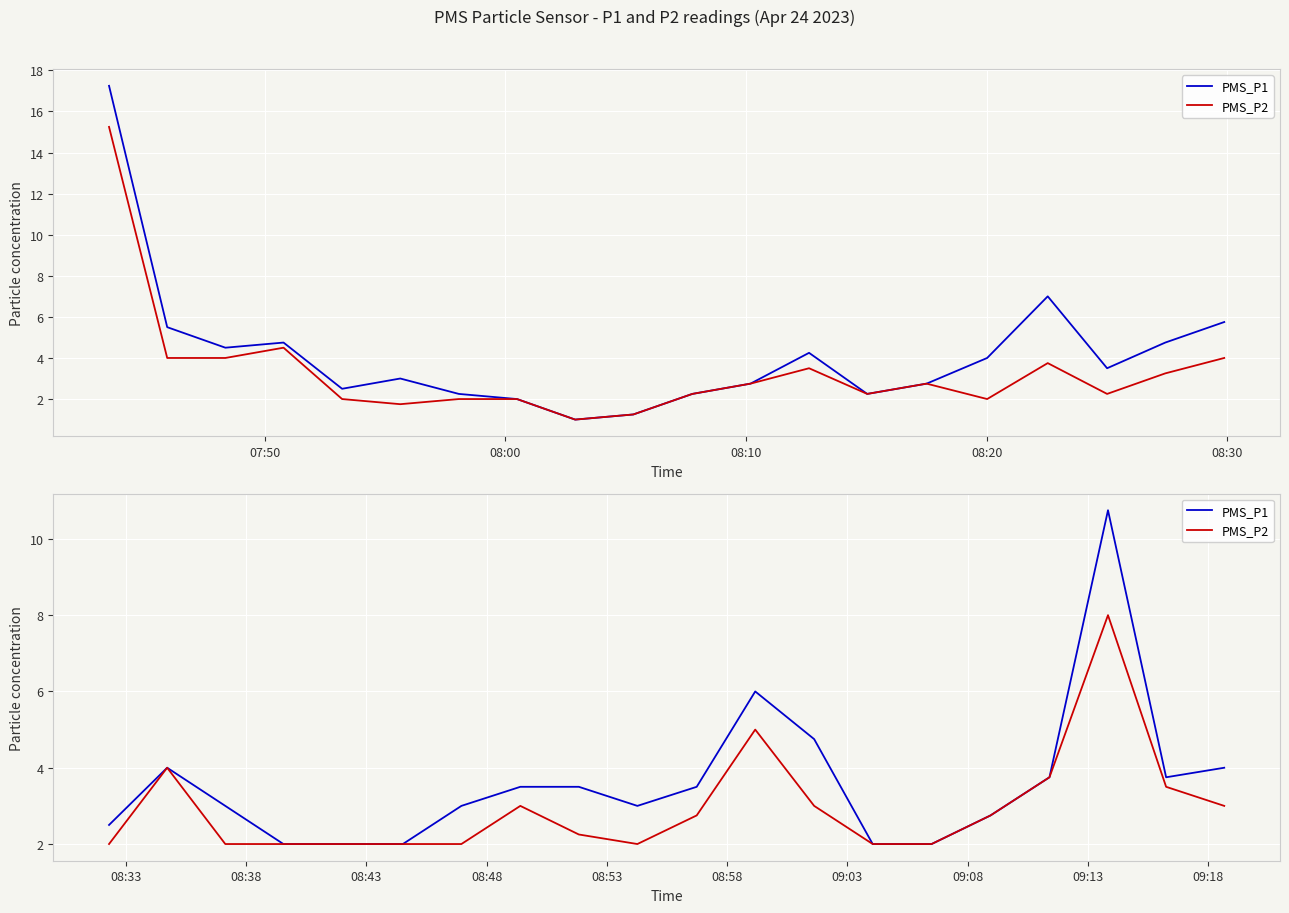

Rank the series by their maximum value, from lowest to highest.

PMS_P2, PMS_P1